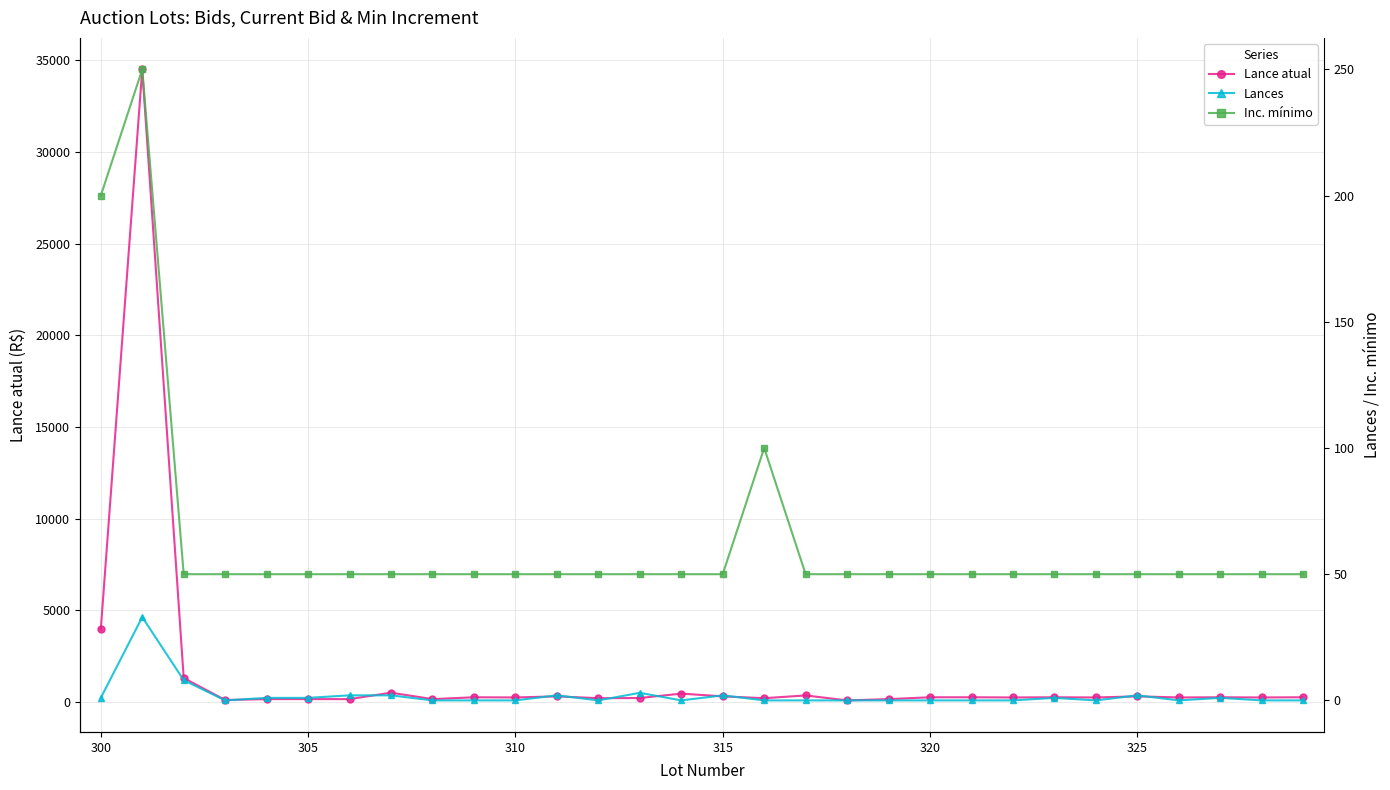

Between 18 and 23, which series saw the biggest shift?

Lance atual